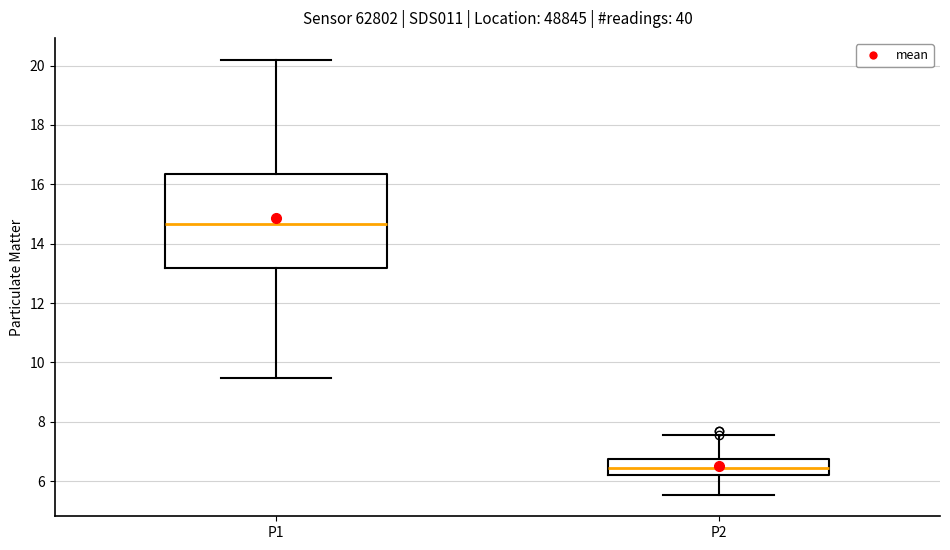

Reading left to right, read every box against the y-axis: the position of its median line, the range the box covers, and the ends of its whiskers. The values are not printed on the chart, so give them approximately, as read against the axis.

P1: median 14.6, box 13.2 to 16.4, whiskers 9.4 to 20.2
P2: median 6.4, box 6.2 to 6.8, whiskers 5.6 to 7.6